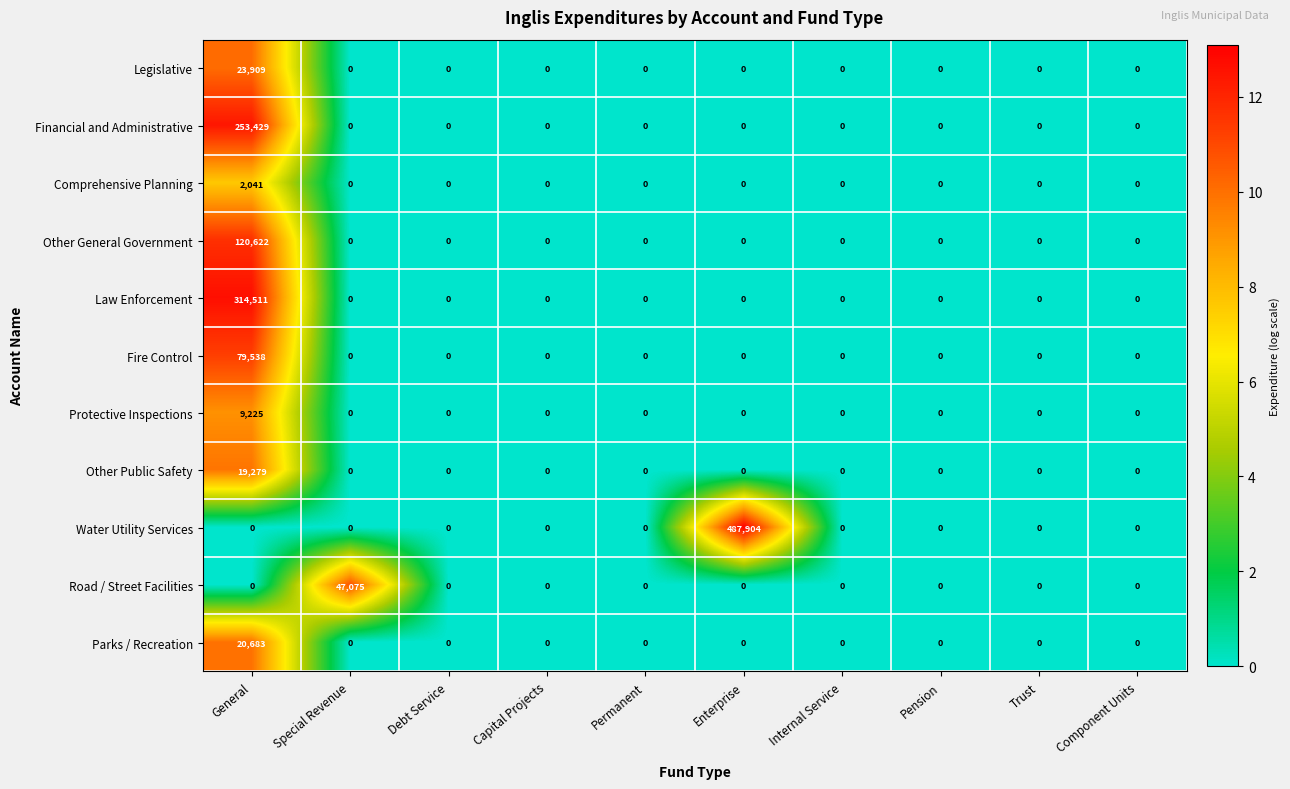

Which series has the largest range (max minus min)?

Water Utility Services